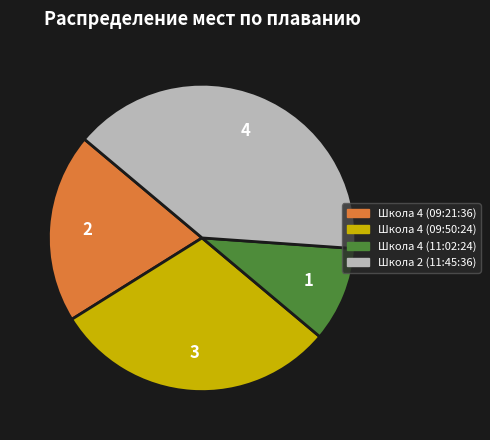

Is Школа 2 (11:45:36) the majority of the pie?

No